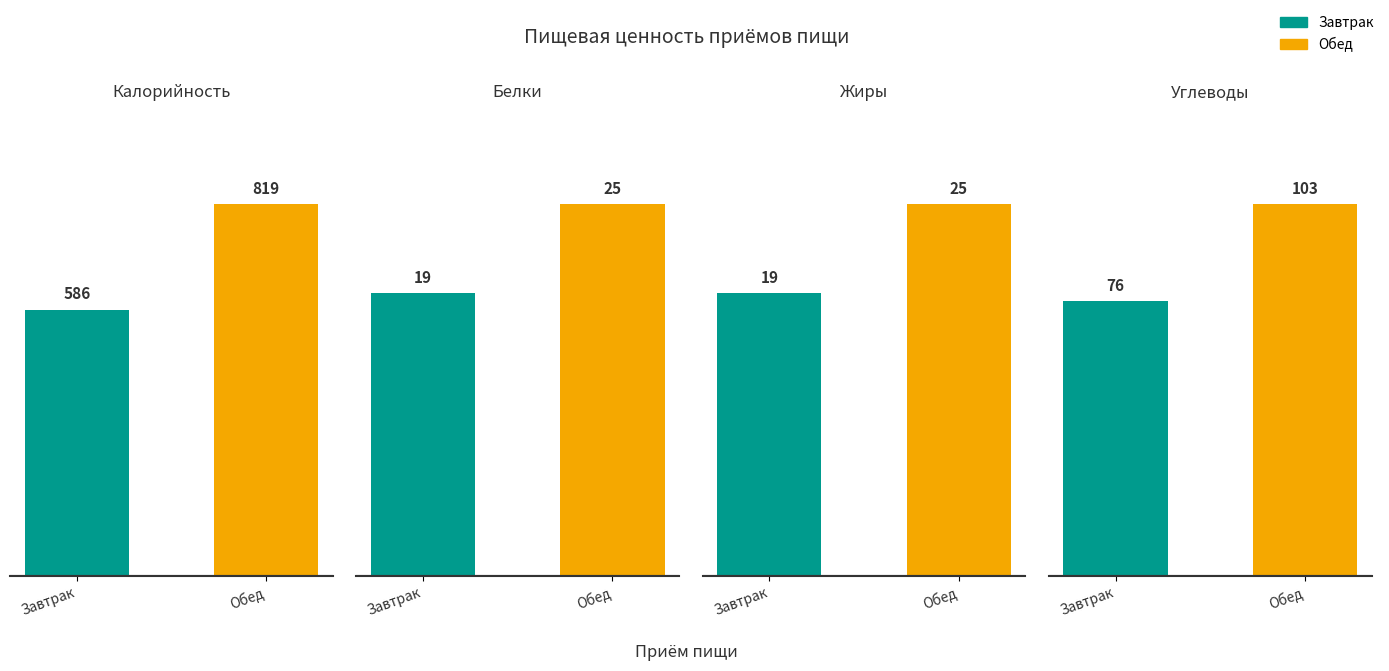

Read the Белки value at Завтрак.

19